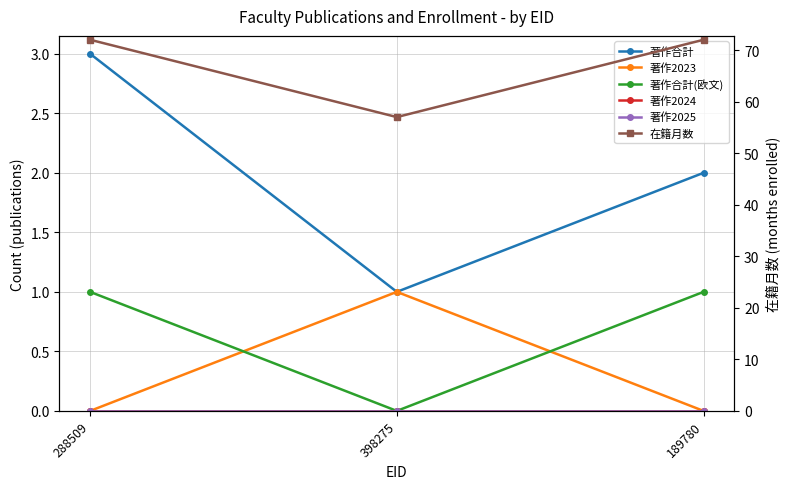

Which has a higher value, 398275 or 288509?

288509